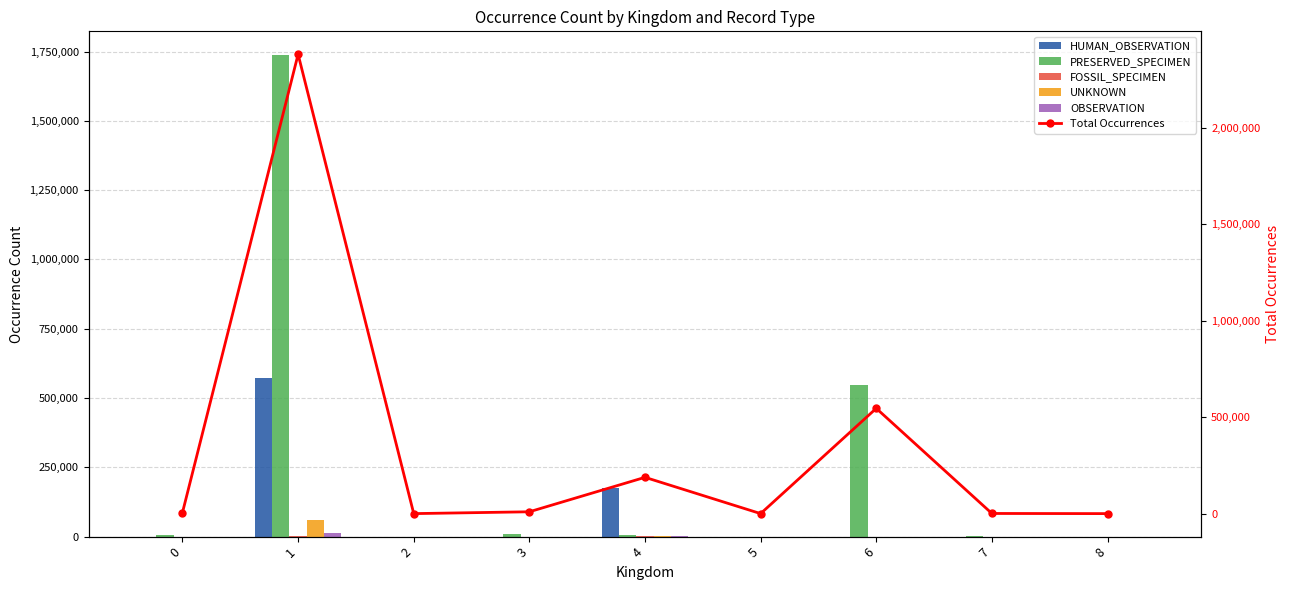

Which series has the largest total across all categories?

Total Occurrences